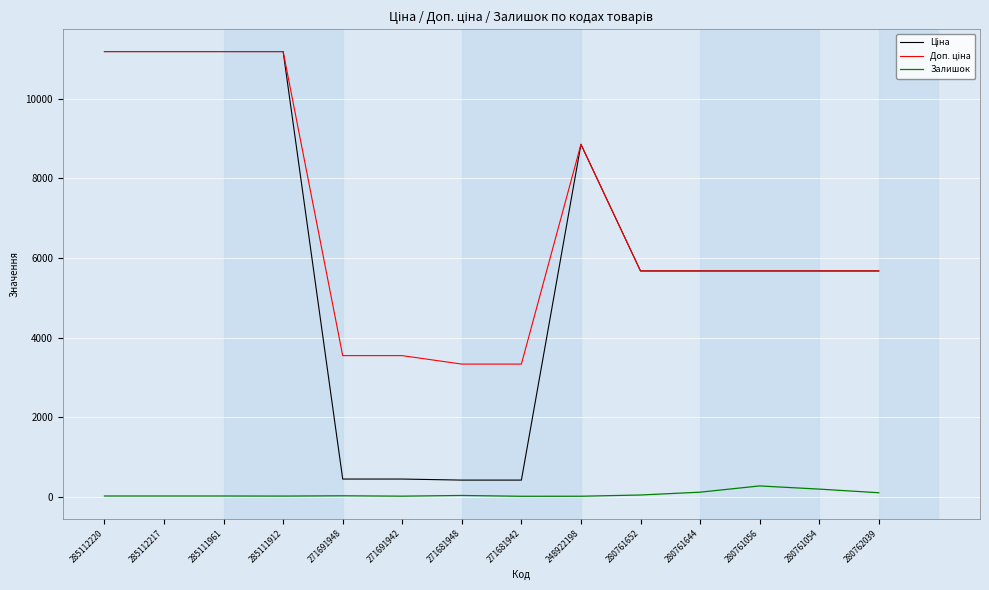

What is the total value across all series at 280761056?

11617.6